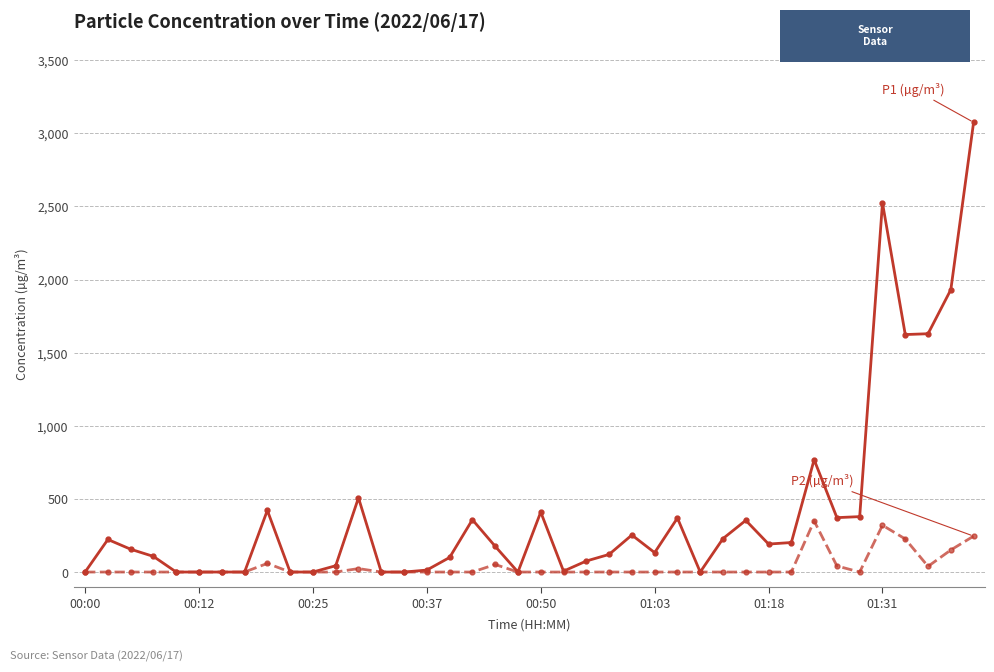

What is the greatest value displayed?

3075.1